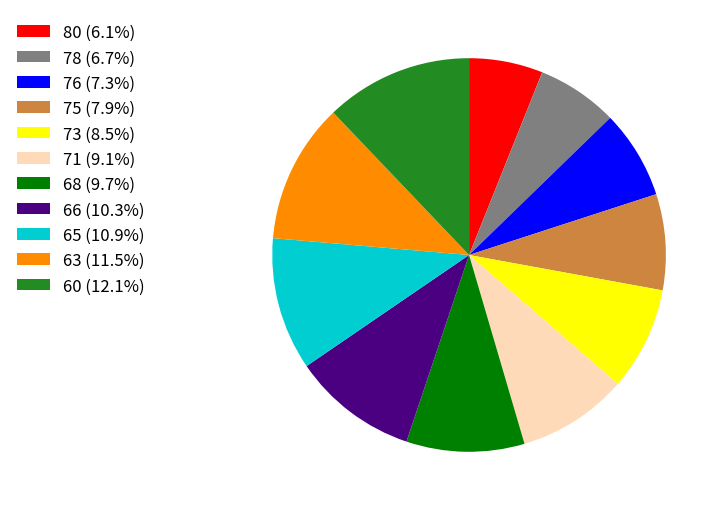

Is there any slice that represents more than half of the pie?

No